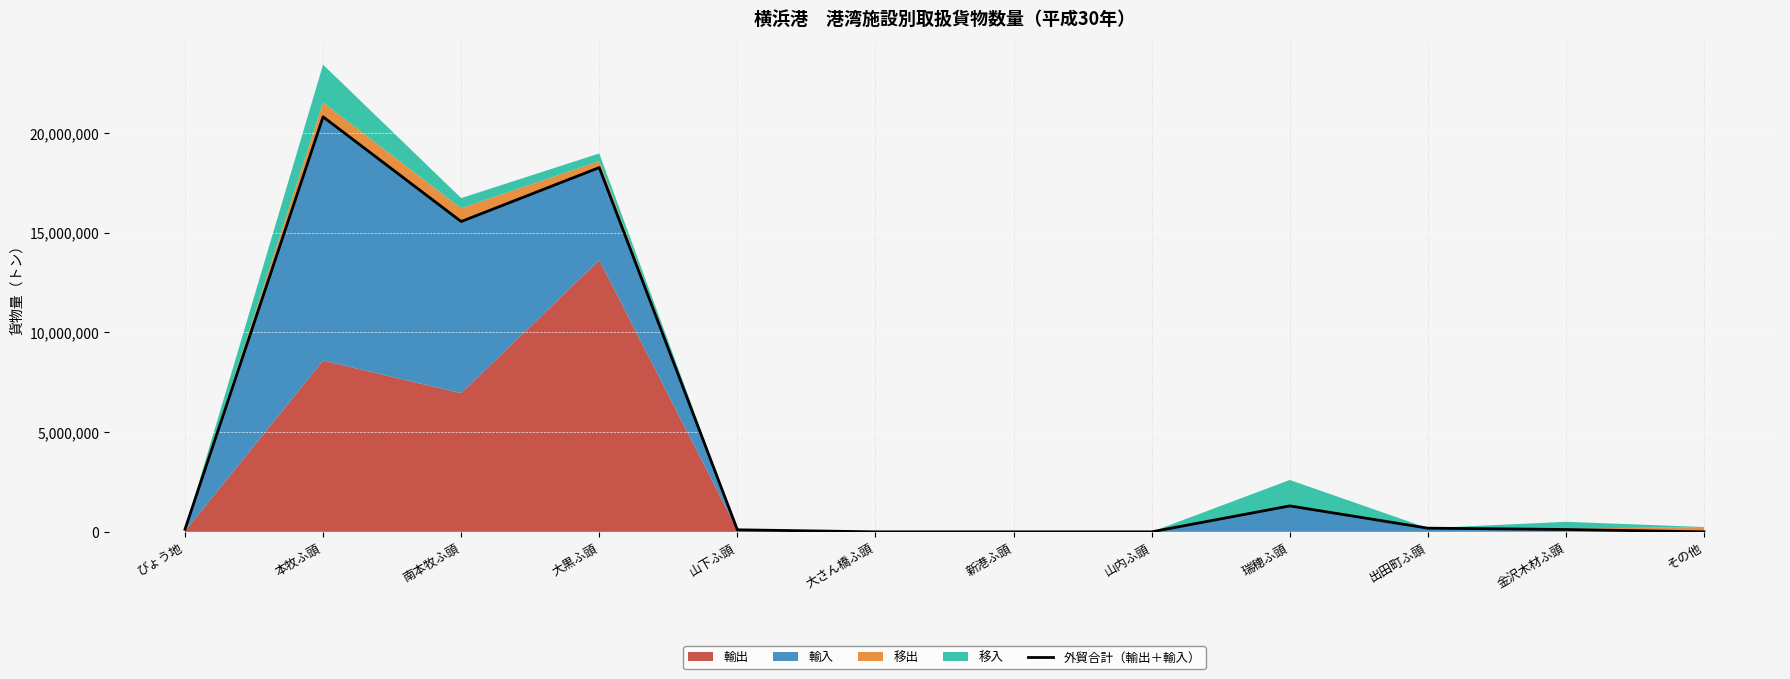

What is the change in value from びょう地 to 金沢木材ふ頭?

-8730